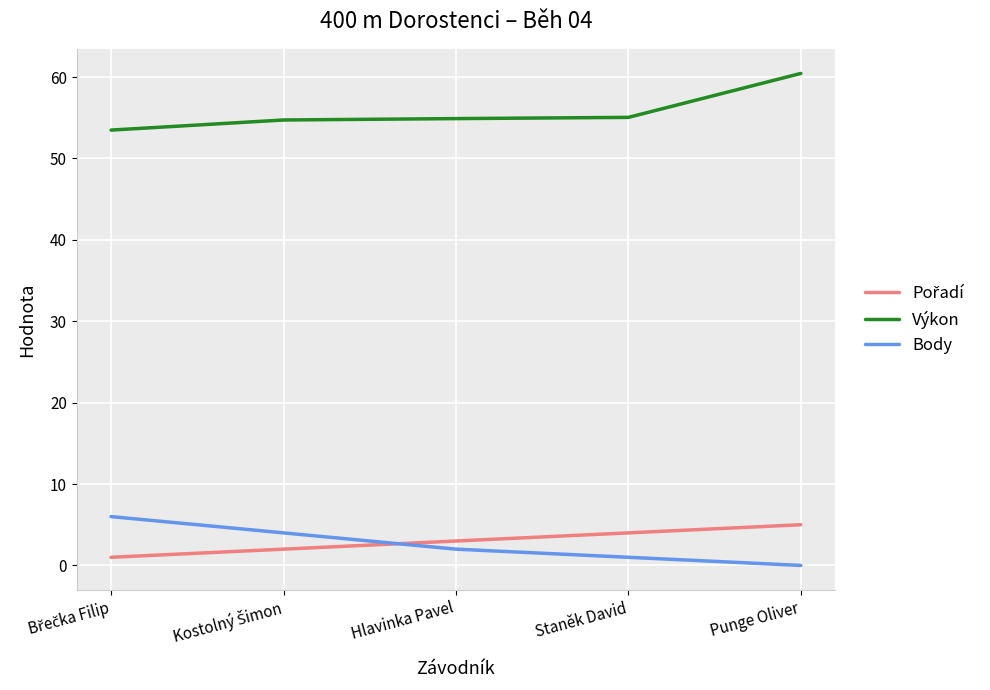

True or false: Body and Výkon cross at least once.

False